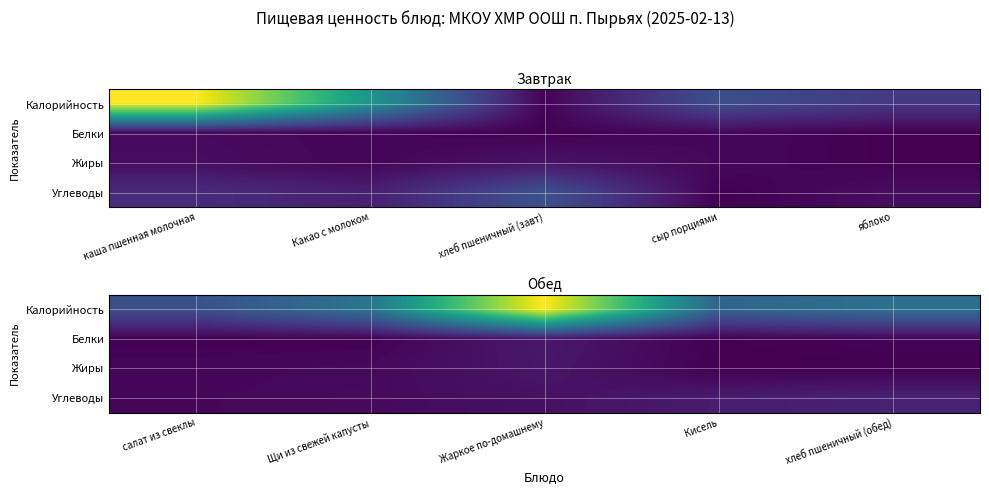

The value of Калорийность at хлеб пшеничный (обед) is 210.1. True or false?

False